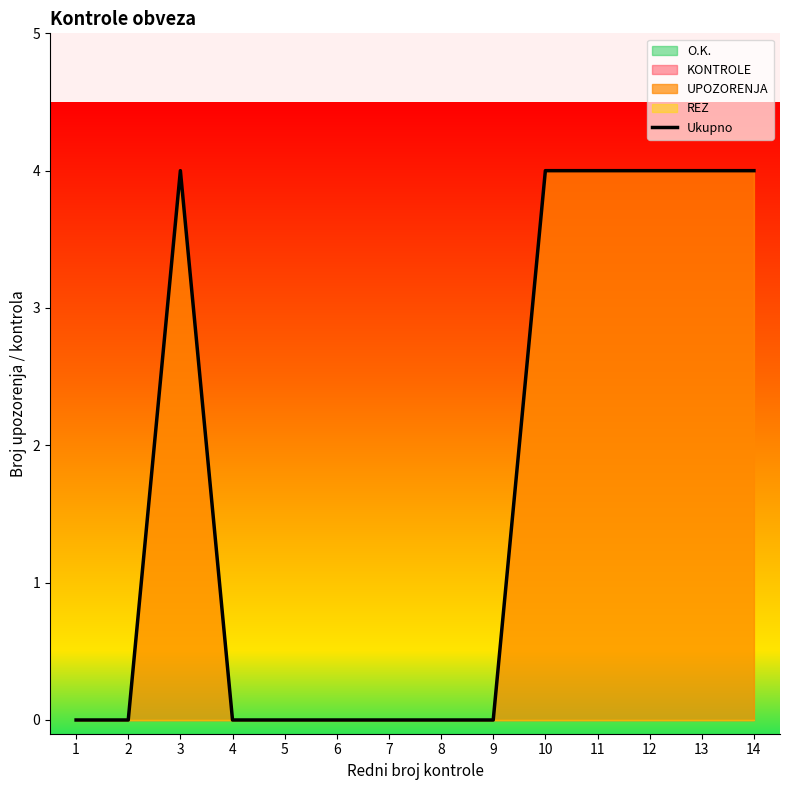

Rank the categories by value from highest to lowest.

3, 10, 11, 12, 13, 14, 1, 2, 4, 5, 6, 7, 8, 9